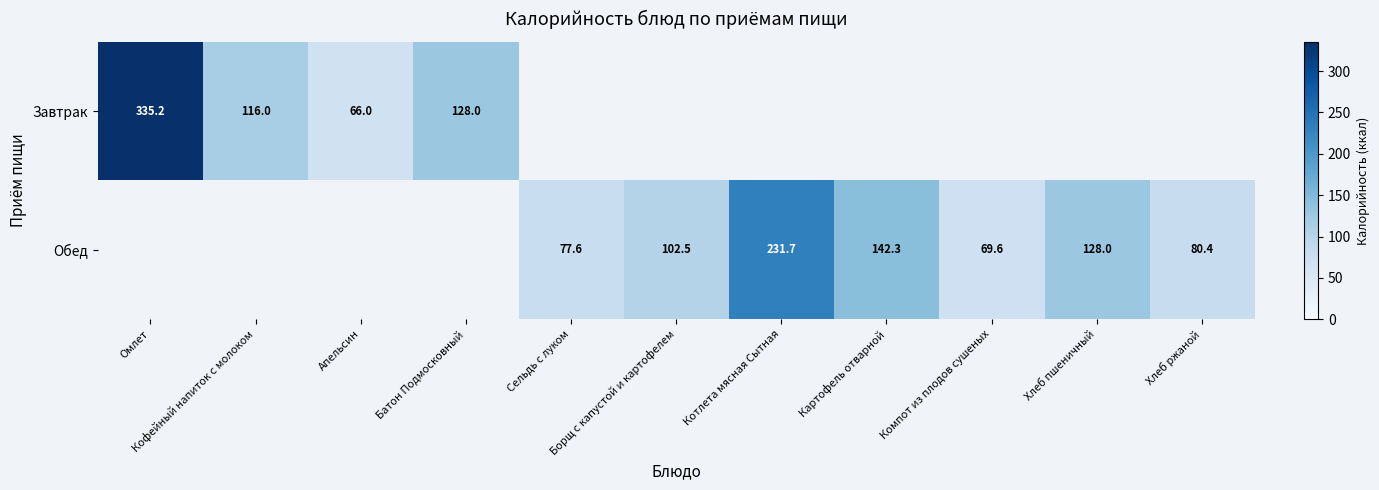

The value of Обед at Котлета мясная Сытная is 138.4. True or false?

False